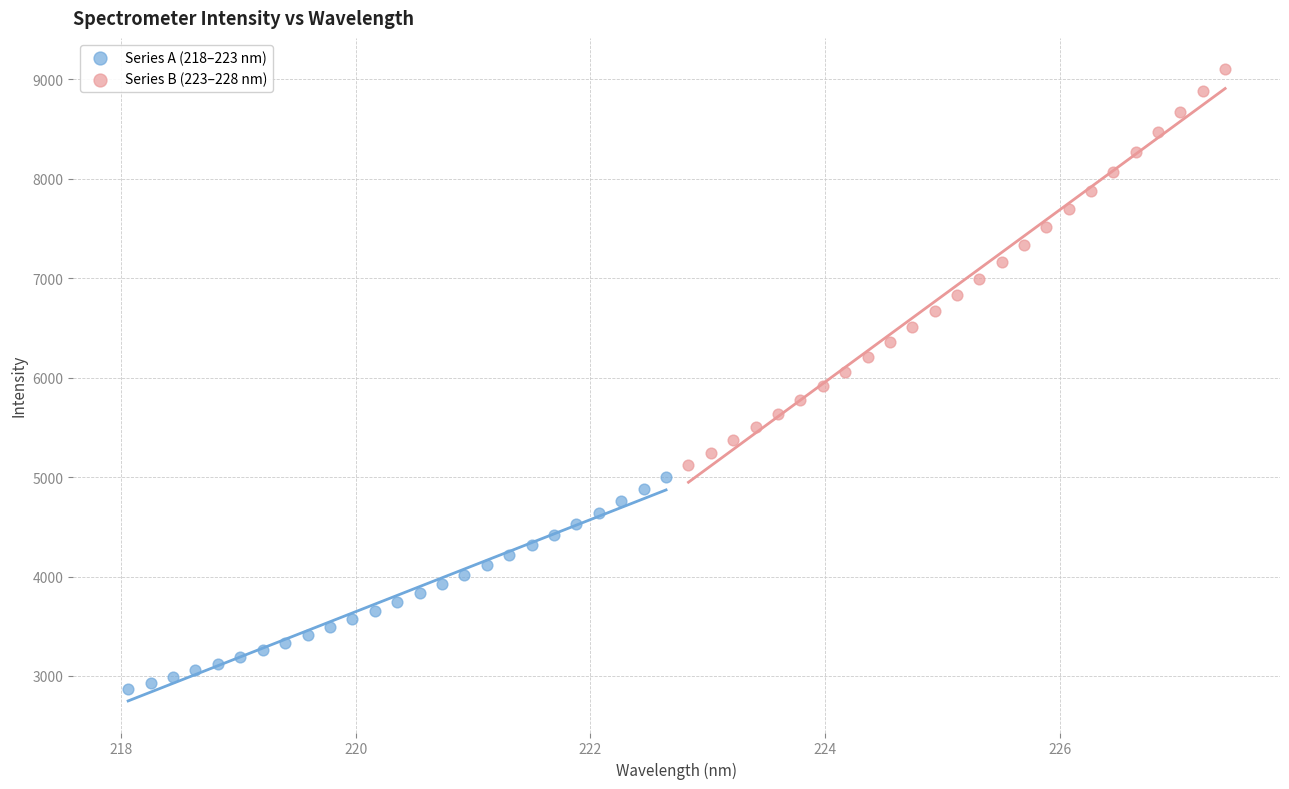

What are all the series names shown in the legend?

Series A (218–223 nm), Series B (223–228 nm)